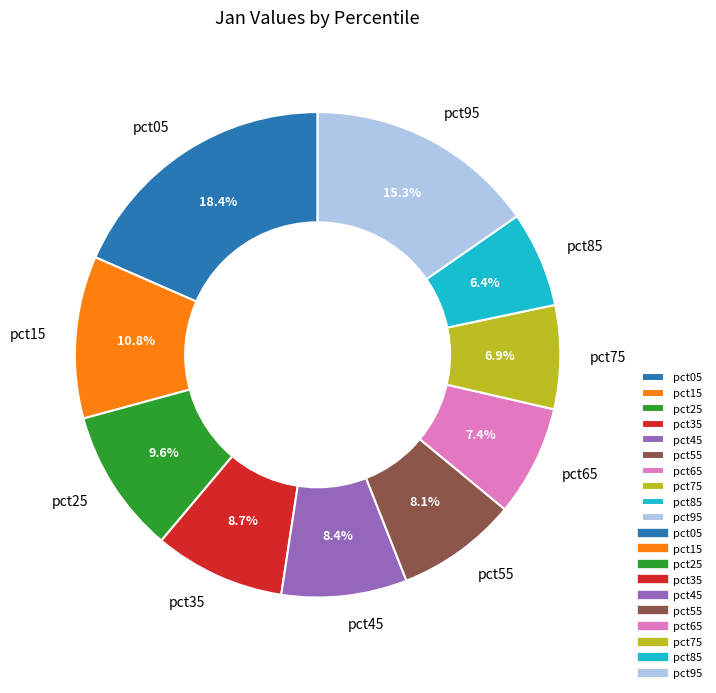

Count the number of slices in the pie.

10